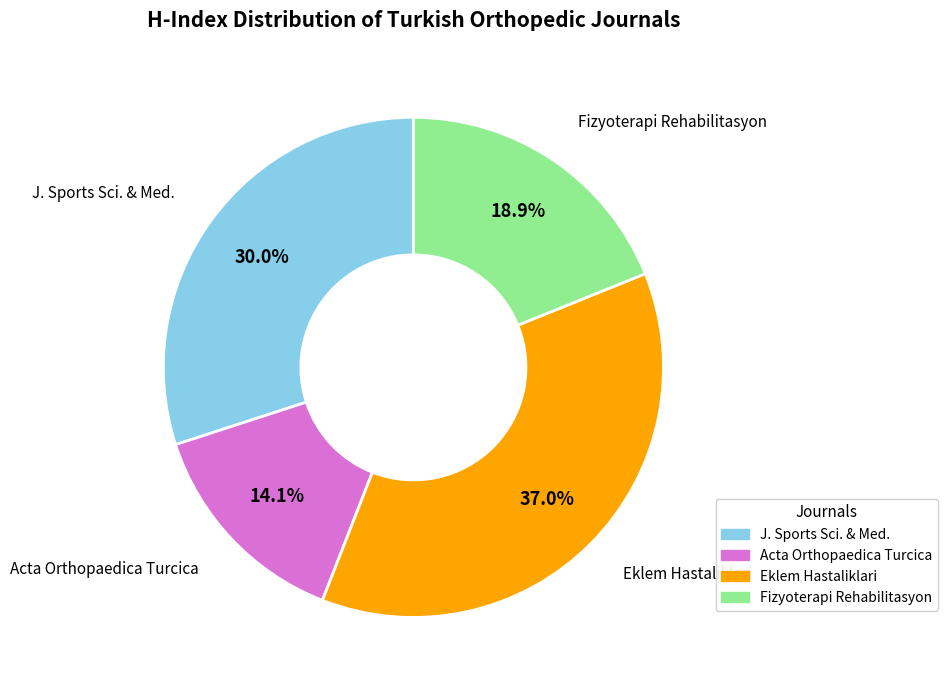

Is there any slice that represents more than half of the pie?

No